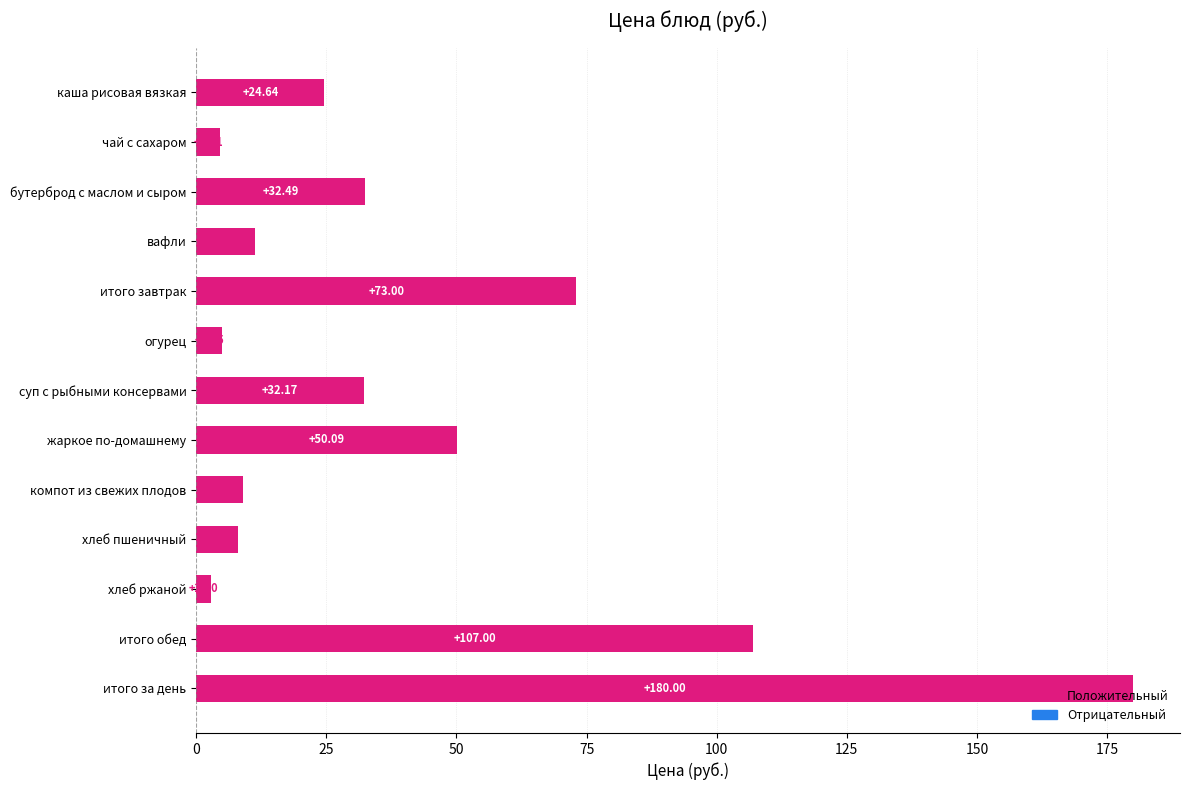

What is the sum of all values?

540.0